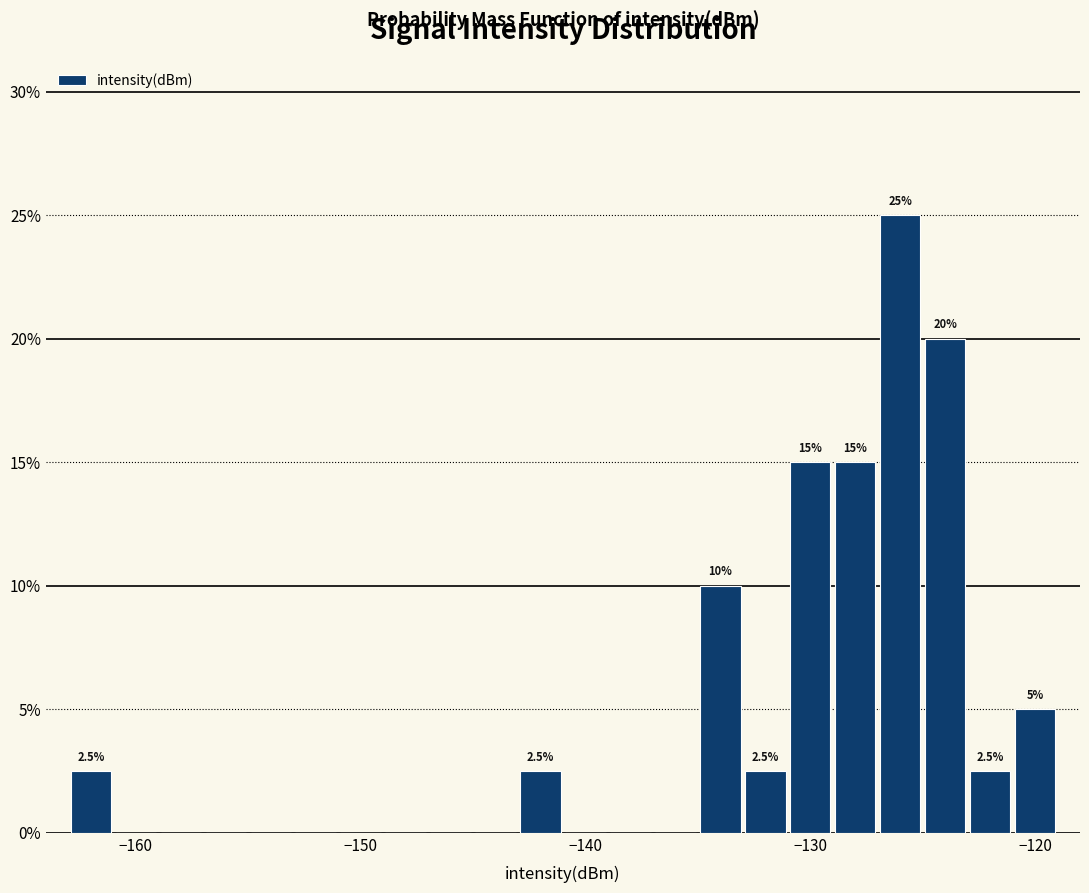

Read against the x-axis, roughly where is the centre of the tallest bar?

-126